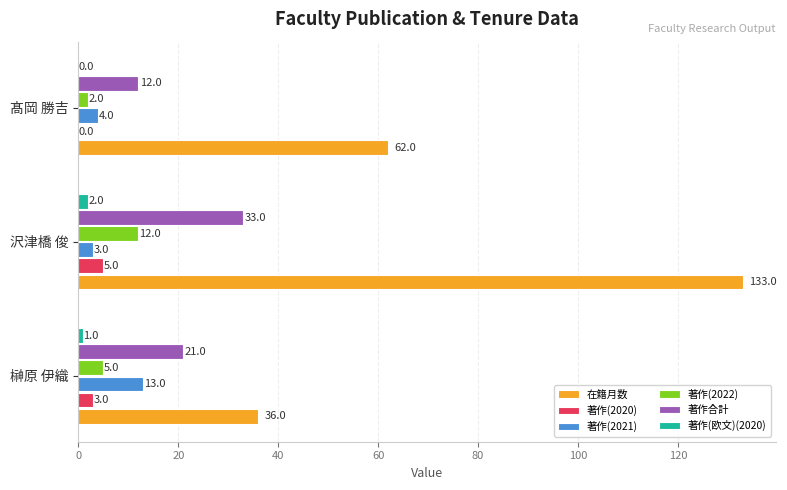

Between 榊原 伊織 and 髙岡 勝吉, which series saw the biggest shift?

在籍月数